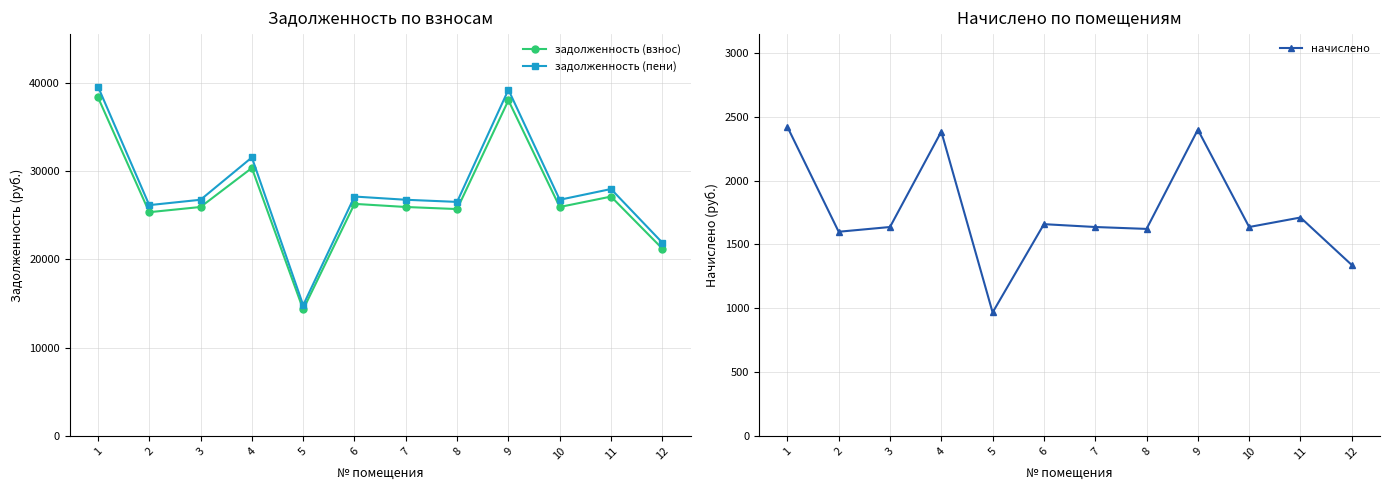

Which series has the widest spread of values?

задолженность (пени)